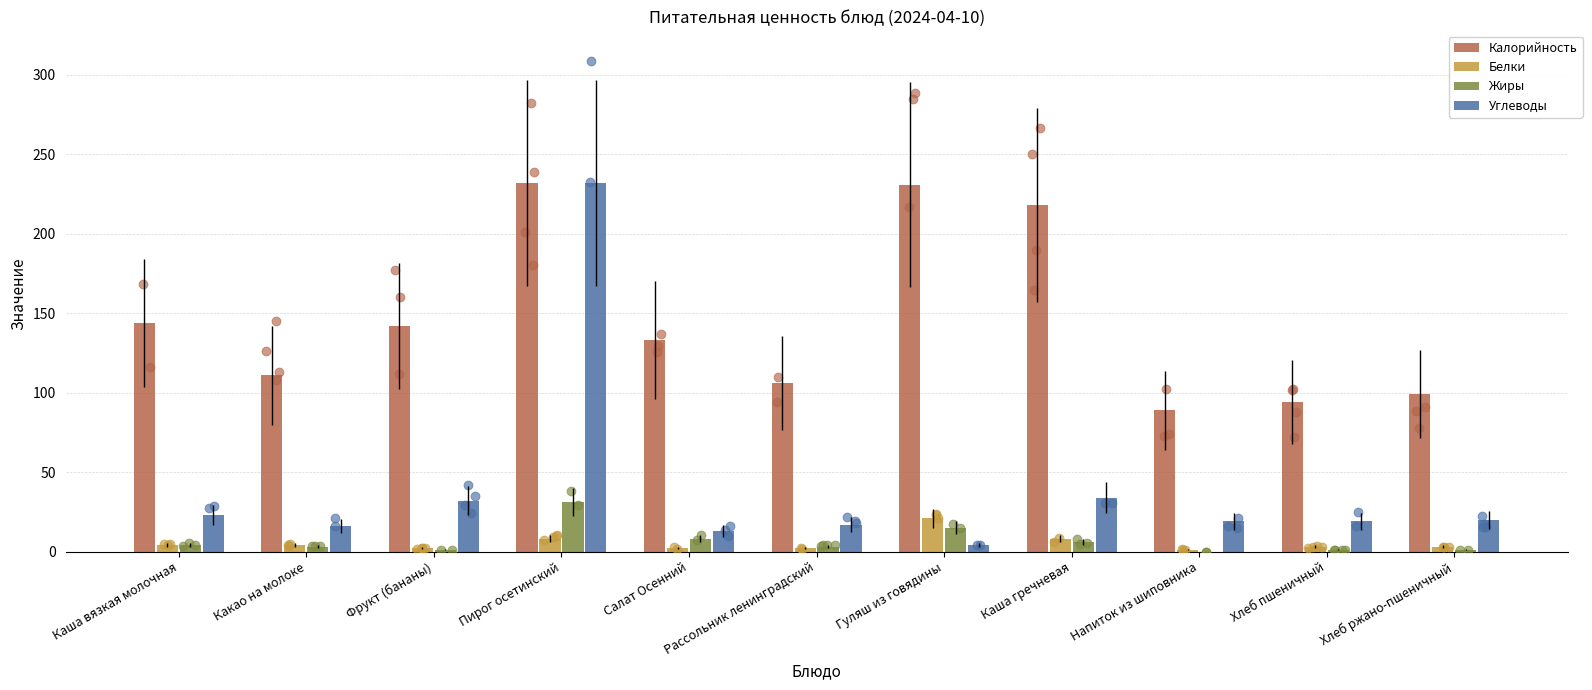

Which series has the largest total across all categories?

Калорийность